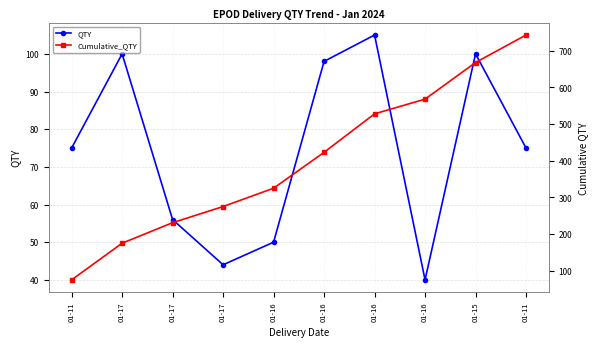

At which label does Cumulative_QTY first exceed 423?

01-16